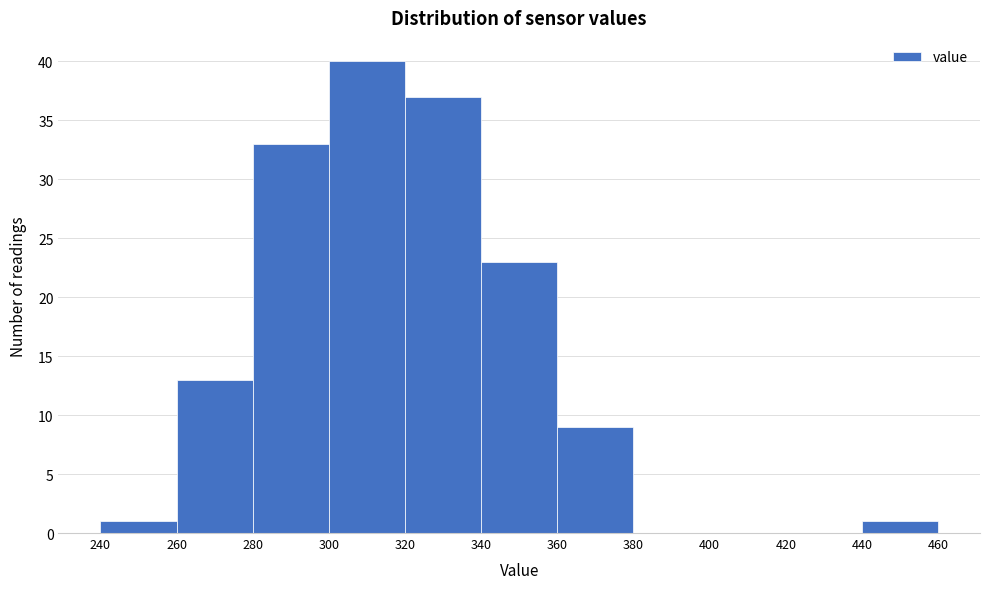

Reading left to right, list every bar in this chart as the range it spans on the x-axis followed by its height. The values are not printed on the chart, so give them approximately, as read against the axis.

240 to 260: 1
260 to 280: 13
280 to 300: 33
300 to 320: 40
320 to 340: 37
340 to 360: 23
360 to 380: 9
380 to 400: 0
400 to 420: 0
420 to 440: 0
440 to 460: 1